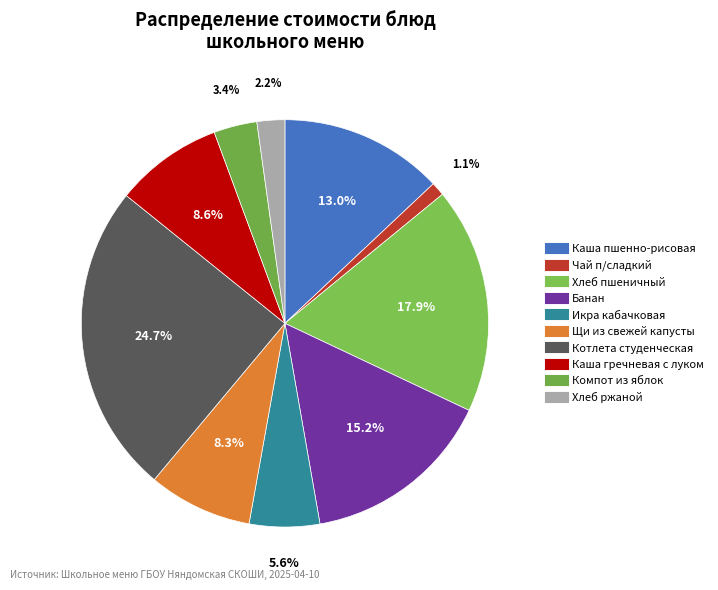

The Щи из свежей капусты slice represents 8% of the pie. True or false?

True